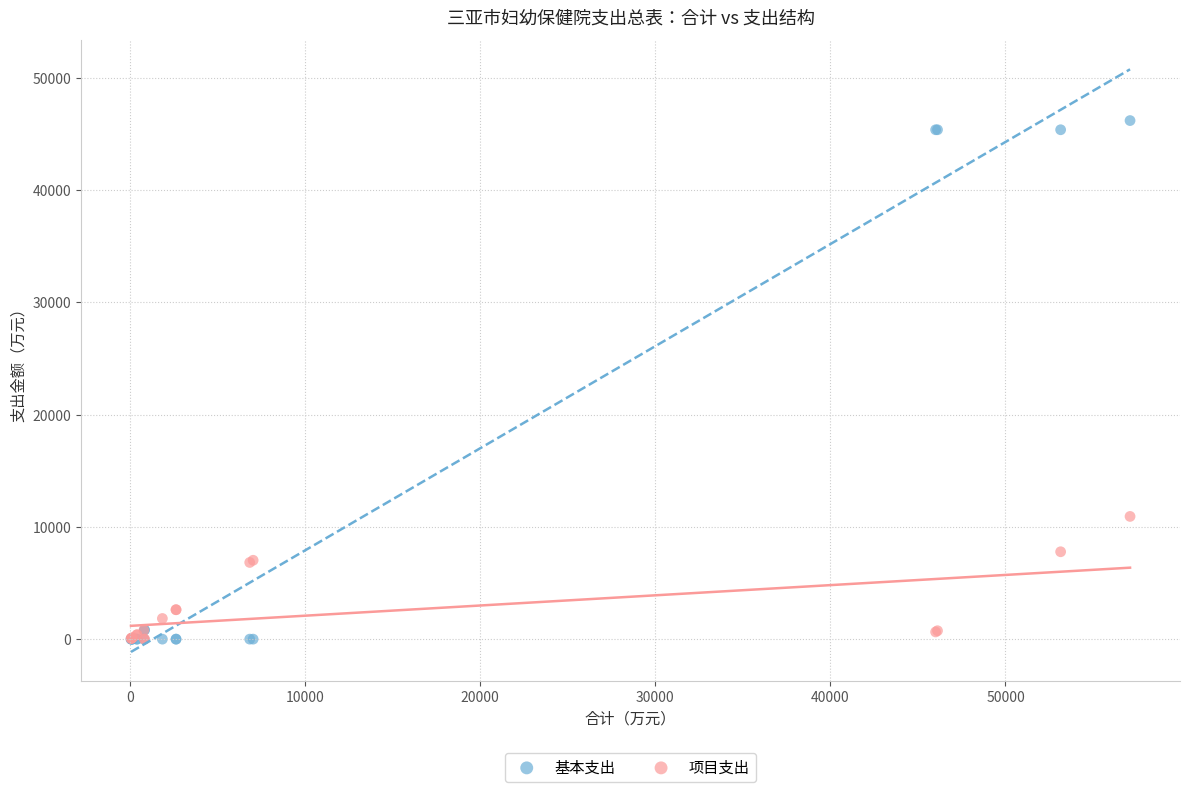

Which series has the largest Y range (max minus min)?

基本支出